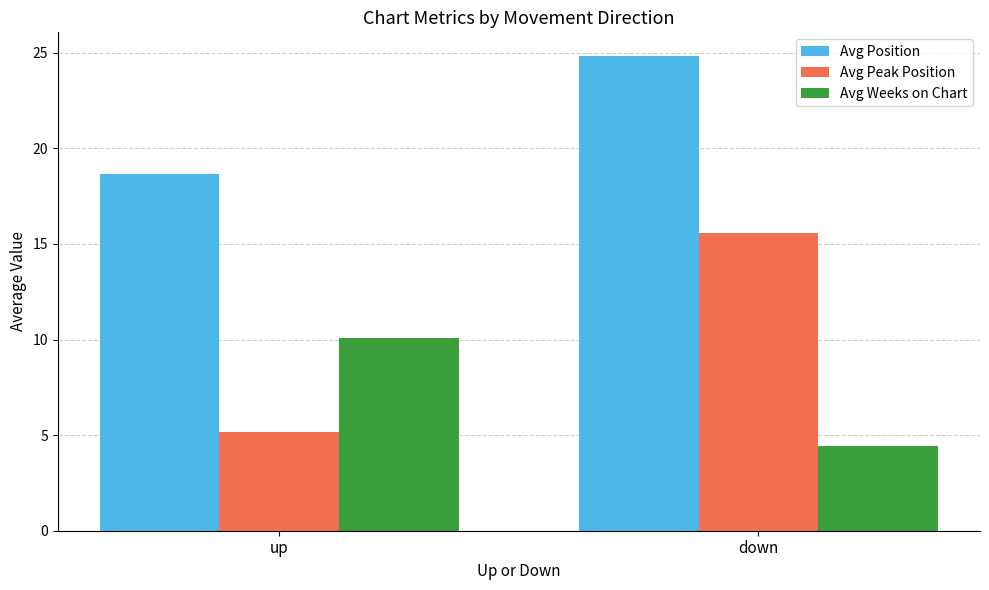

What are all the series names shown in the legend?

Avg Position, Avg Peak Position, Avg Weeks on Chart